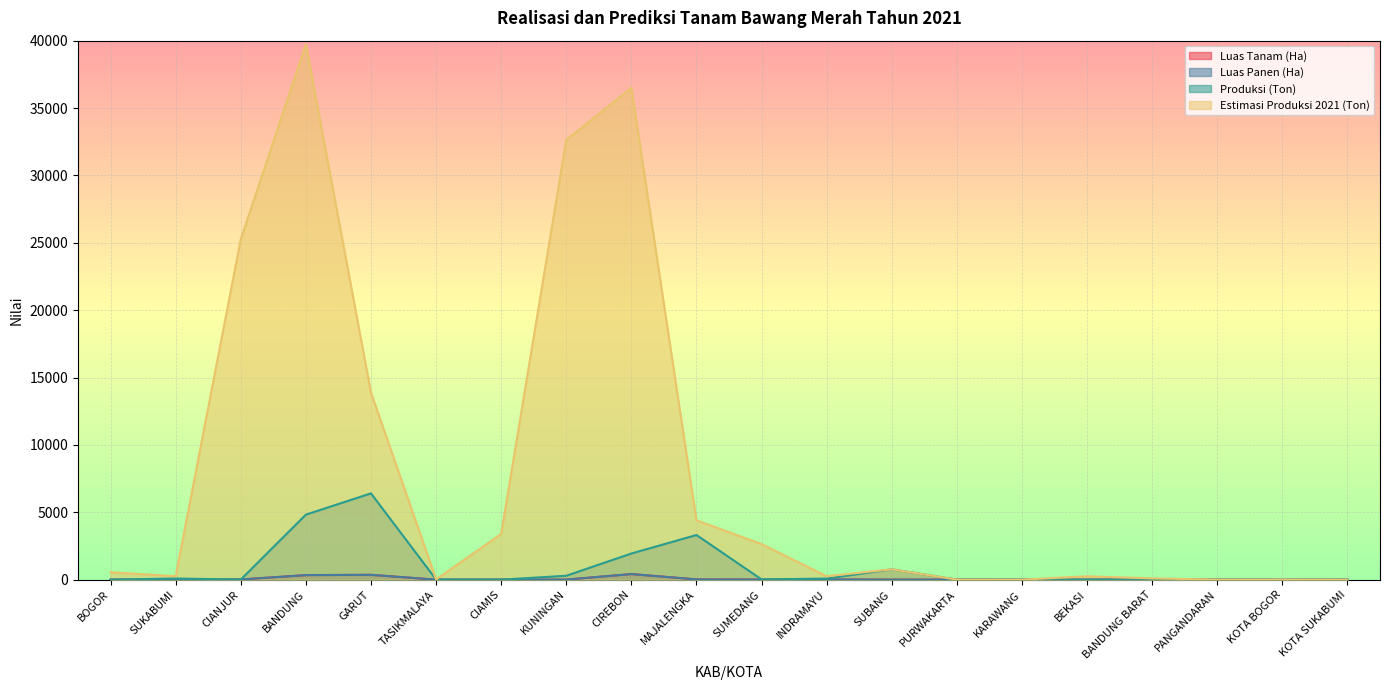

True or false: Estimasi Produksi 2021 (Ton) and Luas Panen (Ha) intersect in this chart.

False